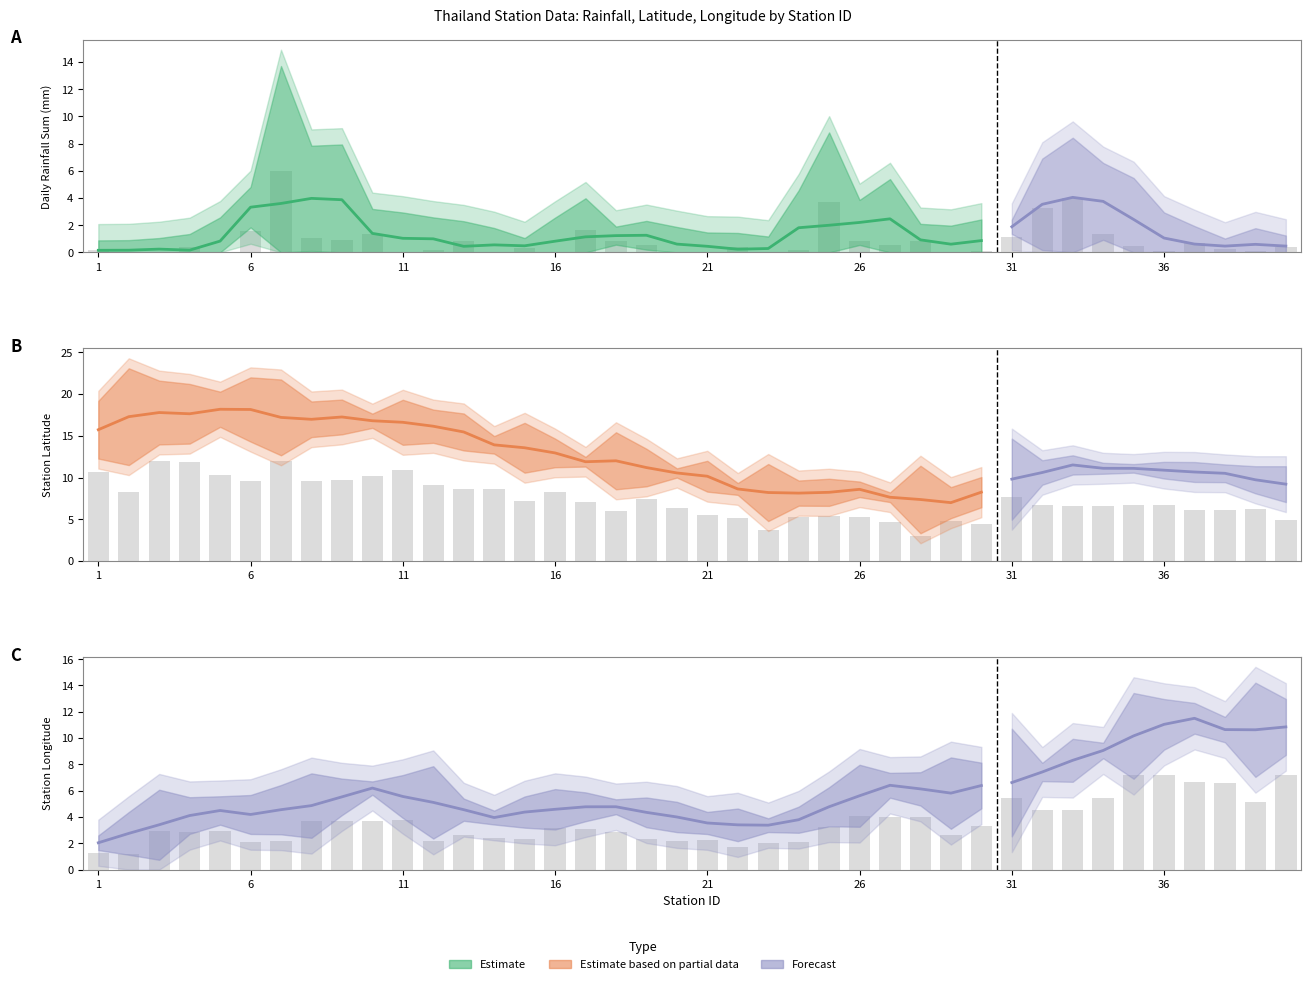

At which category is the sum across all series the highest?

7